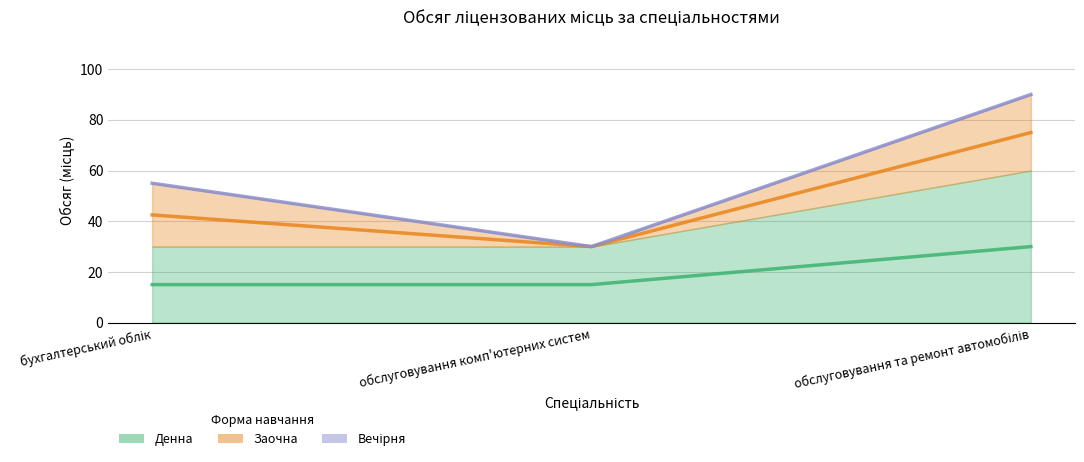

What is the label of the 2nd point from the right?

обслуговування комп'ютерних систем